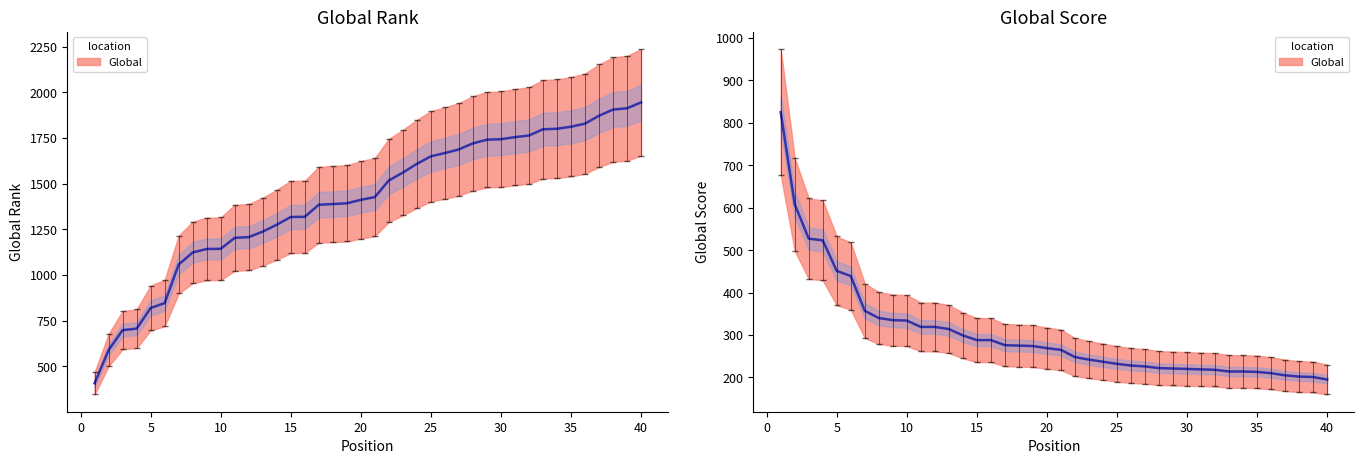

At 11, list the series in order from smallest to largest.

Global Score, Global Rank